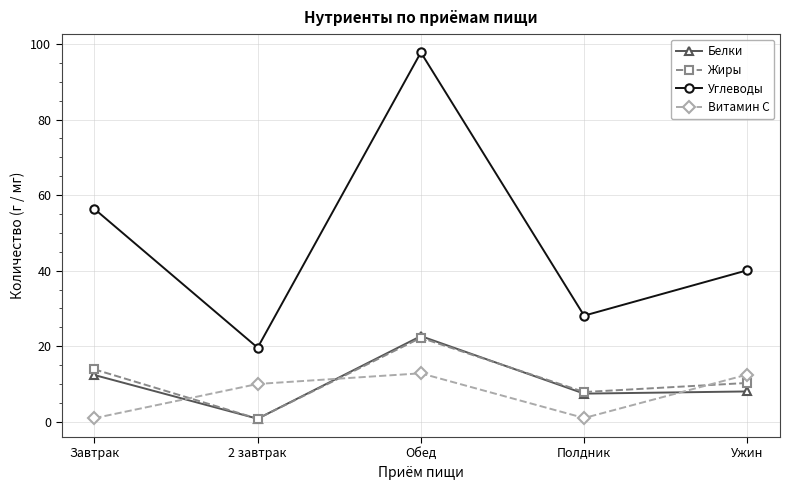

How many categories are shown in the chart?

5